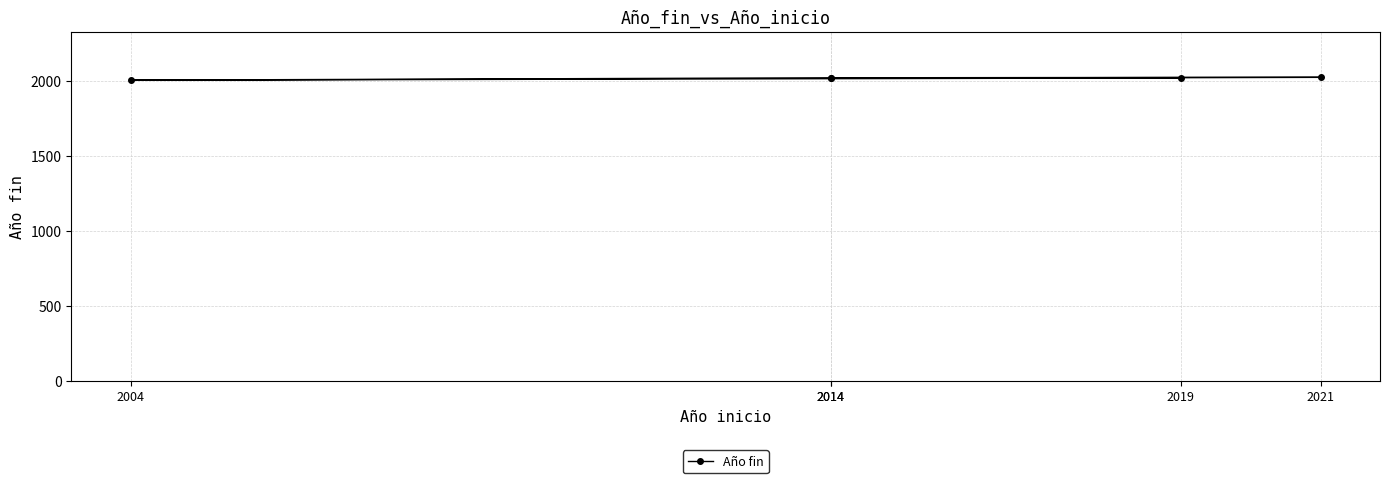

Rank the categories by value from lowest to highest.

2004, 2014, 2019, 2014, 2021